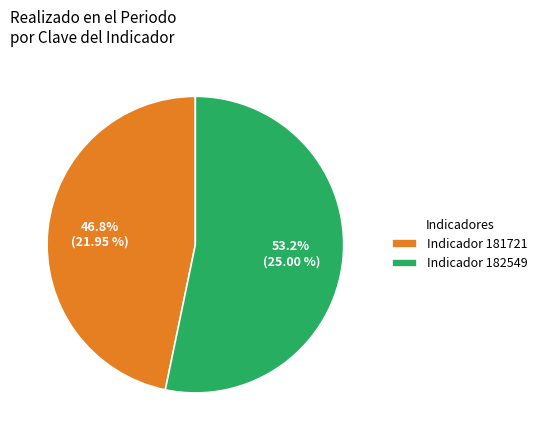

Count the number of slices in the pie.

2